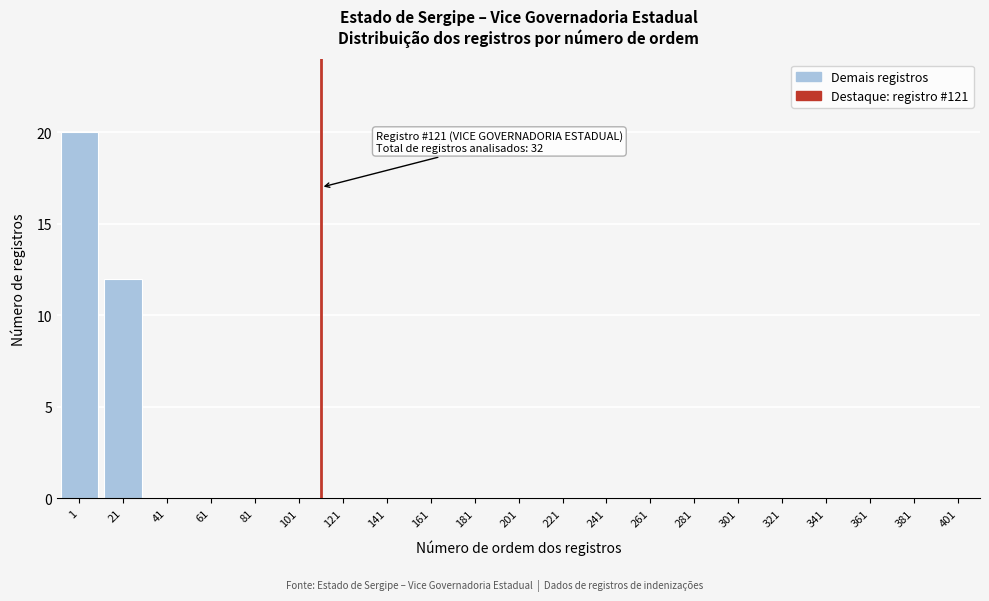

Reading right to left, transcribe all the data shown in this chart.

401=0	381=0	361=0	341=0	321=0	301=0	281=0	261=0	241=0	221=0	201=0	181=0	161=0	141=0	121=0	101=0	81=0	61=0	41=0	21=12	1=20